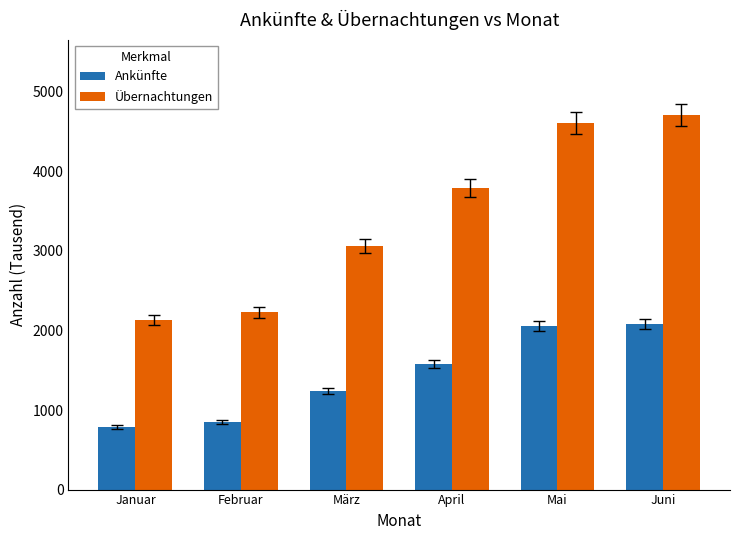

What is the spread (max minus min) of values at Juni?

2630.2